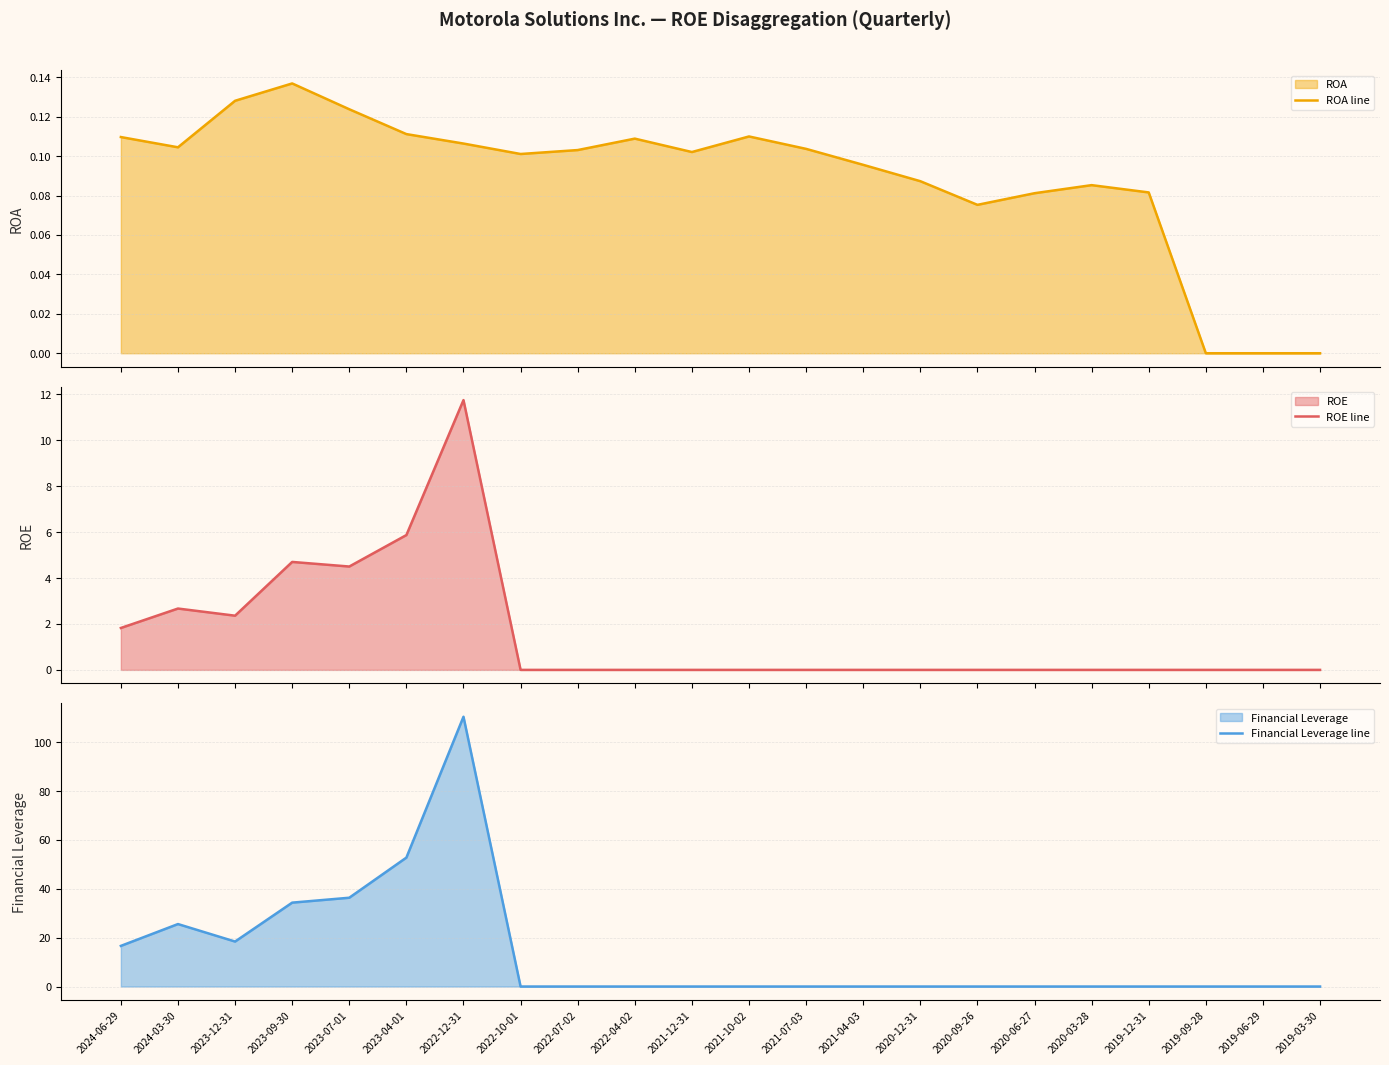

Rank the series by their maximum value, from highest to lowest.

Financial Leverage line, ROE line, ROA line